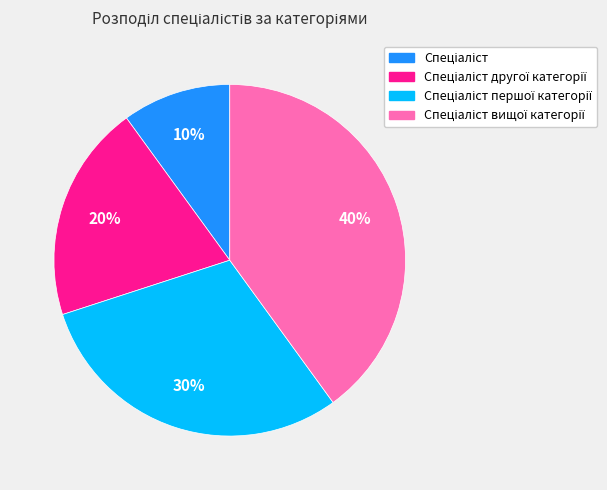

Does any single category account for the majority?

No